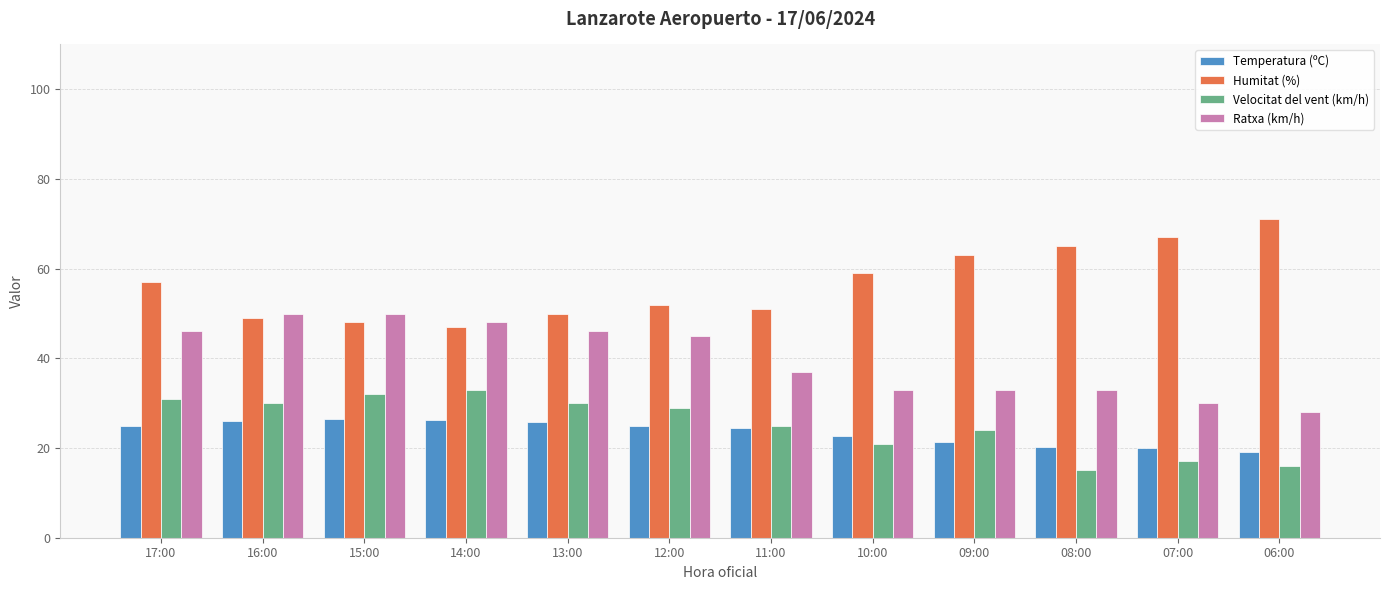

What is the label of the 4th bar from the left?

14:00